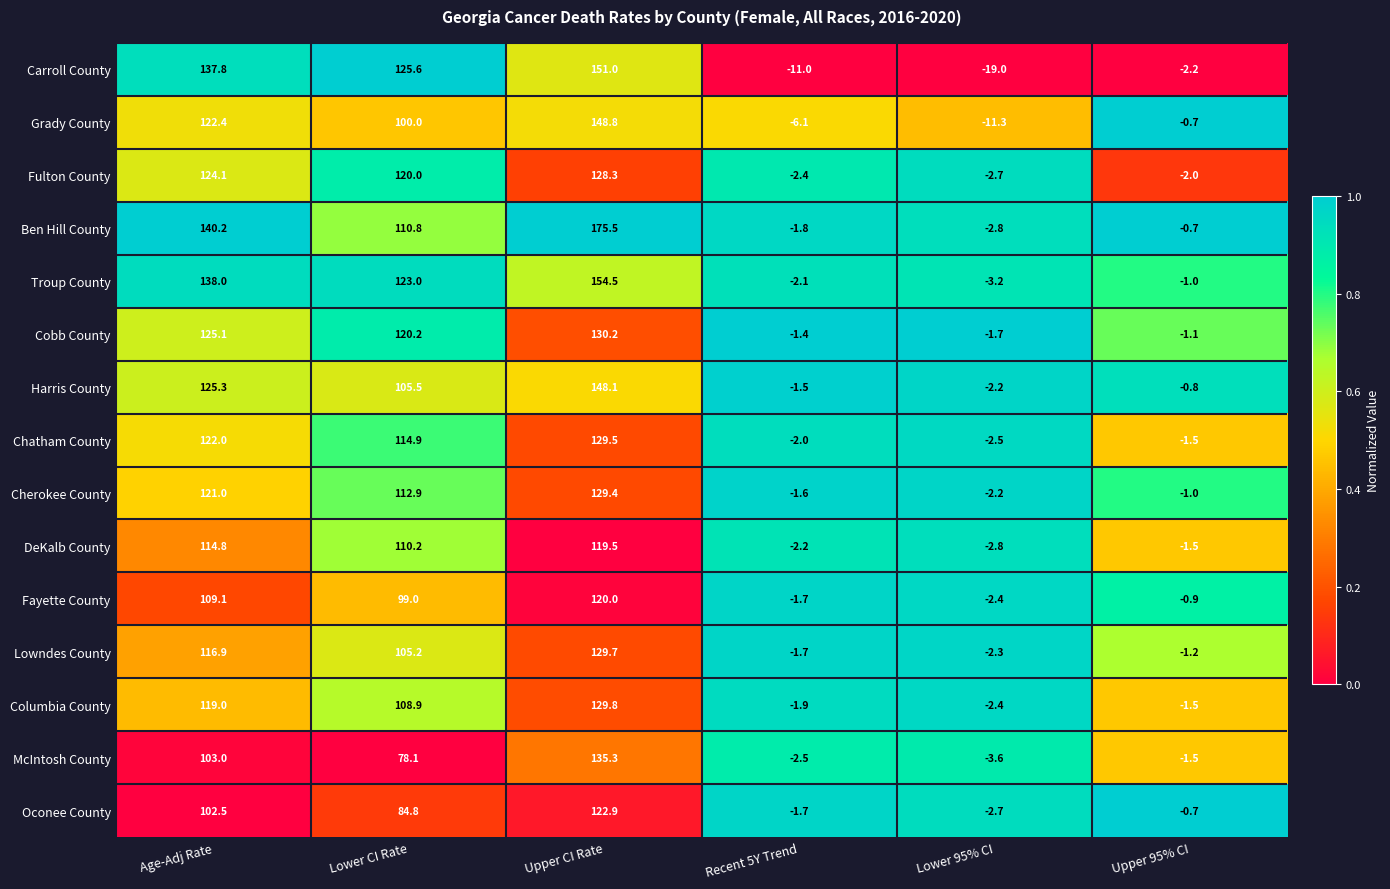

True or false: Chatham County has a value of 1.6 at Recent 5Y Trend.

False